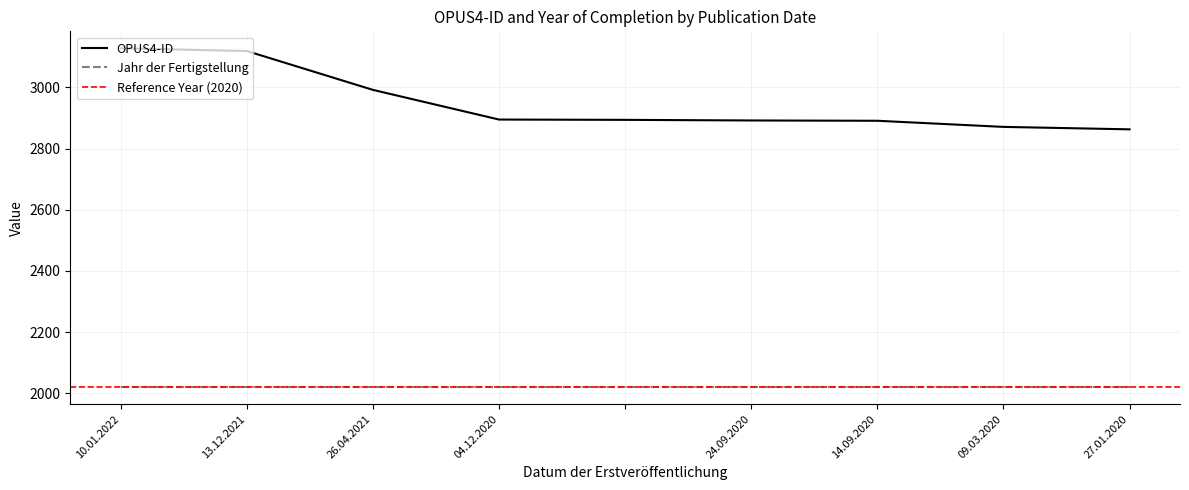

What is the change in value from 09.03.2020 to 27.01.2020?

-8